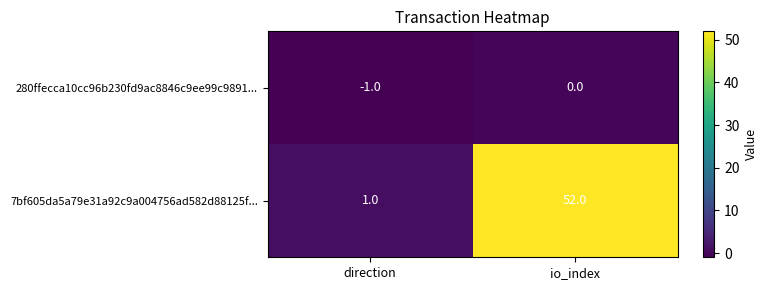

Rank the series by their average value, from lowest to highest.

280ffecca10cc96b230fd9ac8846c9ee99c9891..., 7bf605da5a79e31a92c9a004756ad582d88125f...